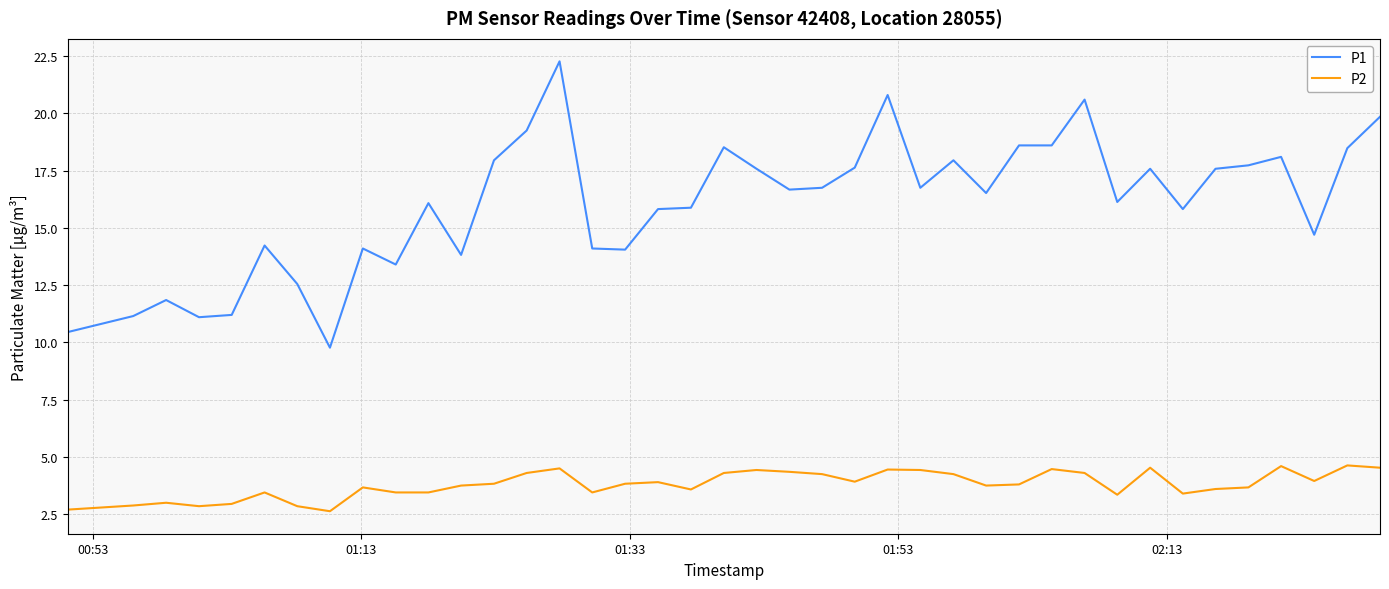

What is the greatest value displayed?

22.3